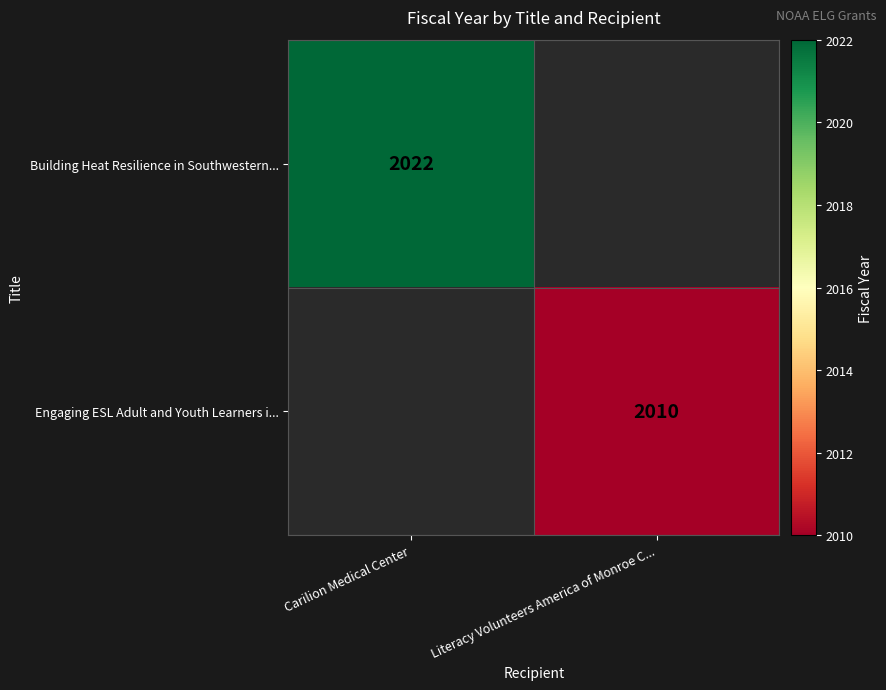

Is it true that Building Heat Resilience in Southwestern... equals 2766 at Carilion Medical Center?

False